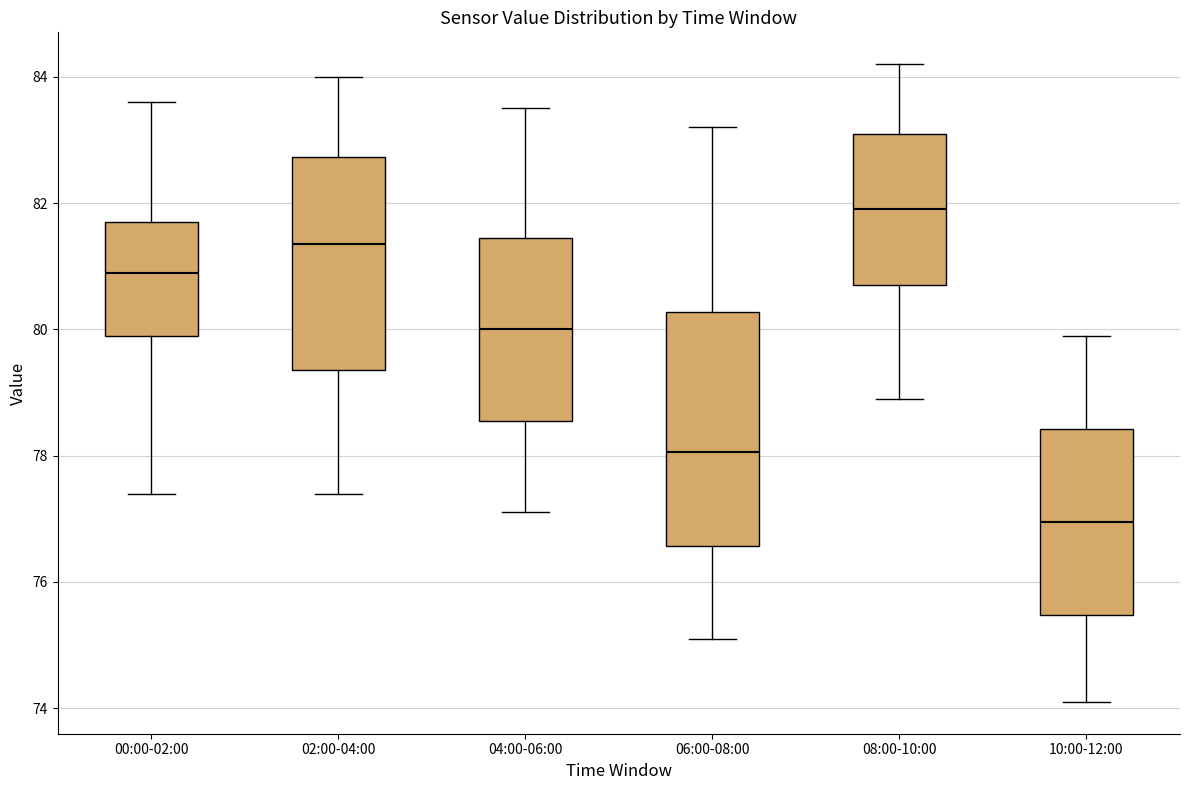

Where does the median line of the box for 02:00-04:00 sit on the y-axis? The values are not printed on the chart, so give them approximately, as read against the axis.

81.4